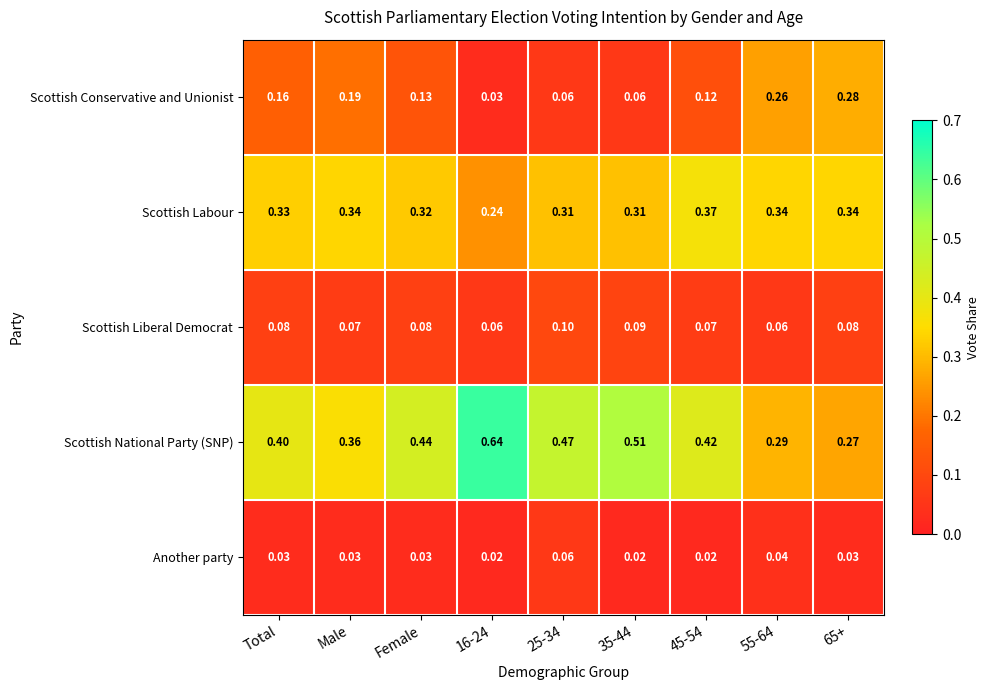

List the series in order of their peak value, lowest first.

Another party, Scottish Liberal Democrat, Scottish Conservative and Unionist, Scottish Labour, Scottish National Party (SNP)